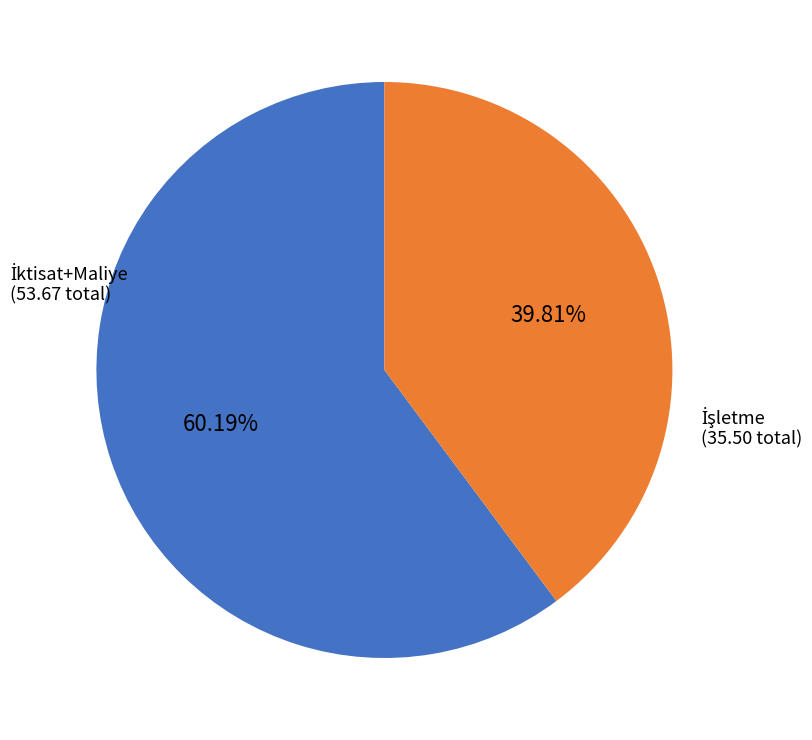

To the nearest percent, what is the average slice percentage?

50%